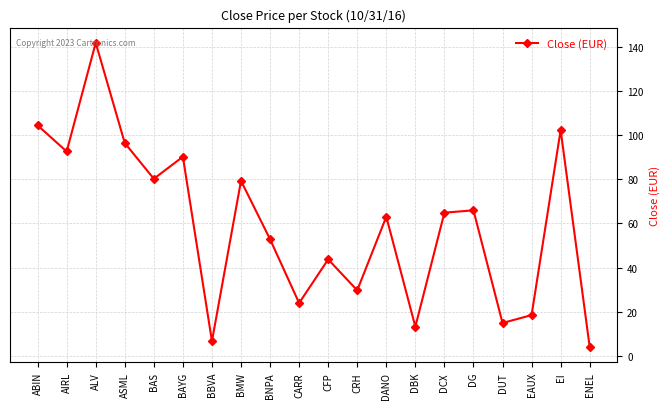

What is the average value?

59.5